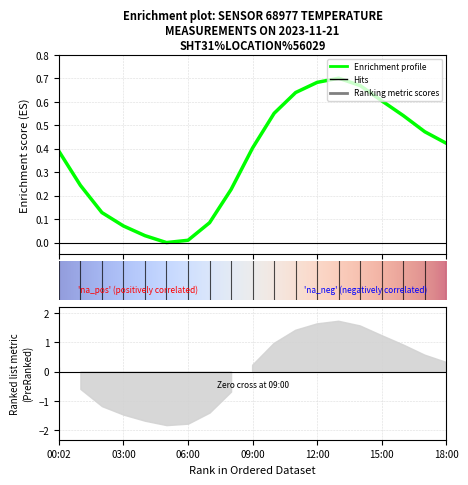

Does the chart have visible grid lines?

Yes